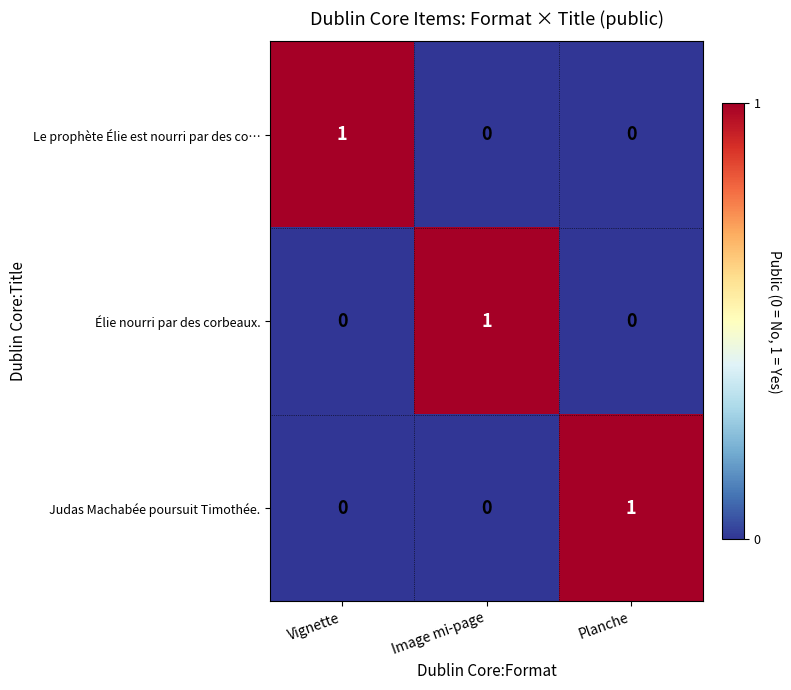

Which category has the highest value in the Le prophète Élie est nourri par des co… series?

Vignette